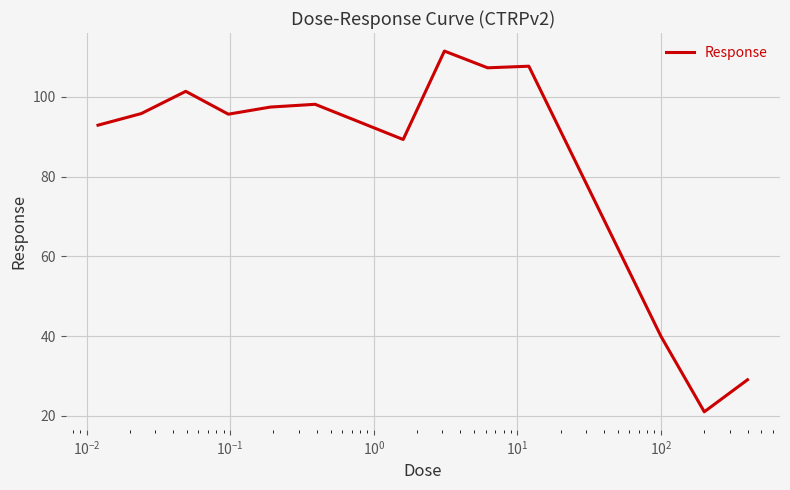

What is the difference between the maximum and minimum values?

90.5